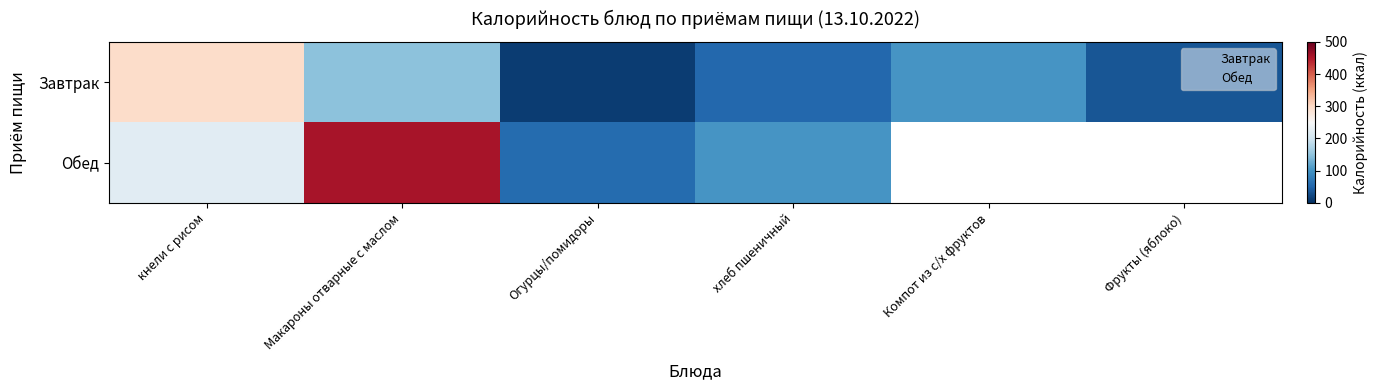

Where is Обед nearest to the value 257?

кнели с рисом